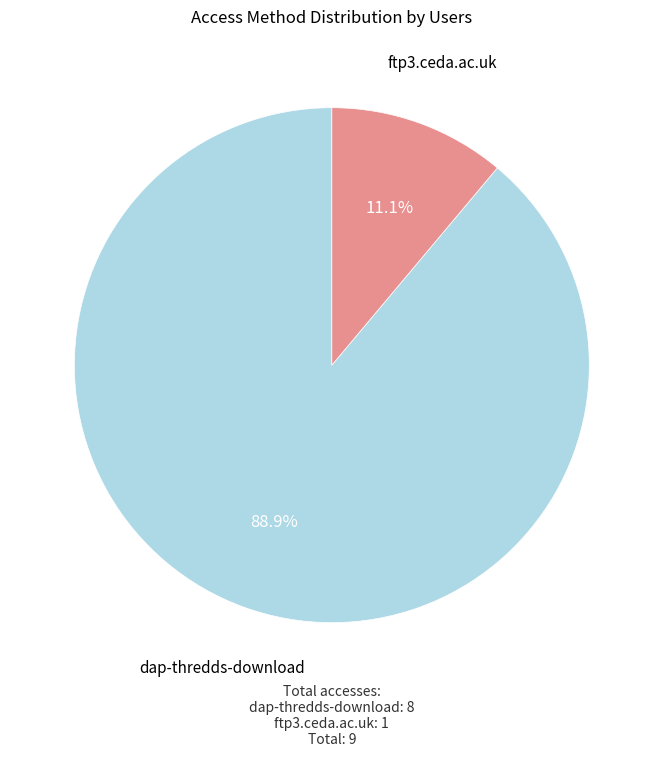

Is there any slice that represents more than half of the pie?

Yes